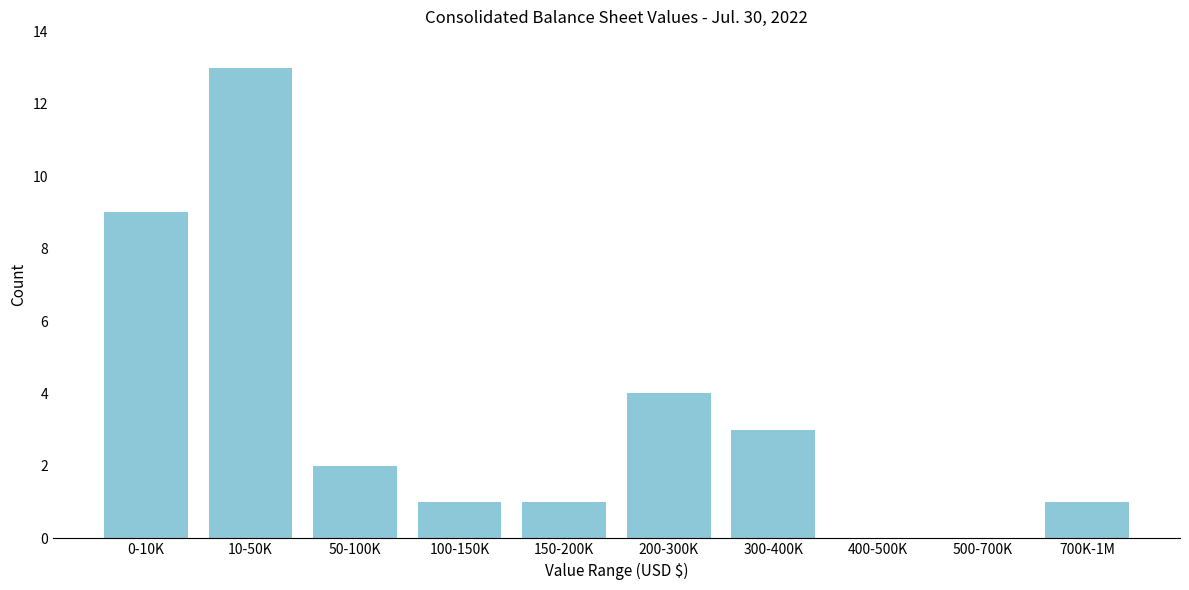

Reading left to right, extract all data points from this chart.

0-10K=9	10-50K=13	50-100K=2	100-150K=1	150-200K=1	200-300K=4	300-400K=3	400-500K=0	500-700K=0	700K-1M=1